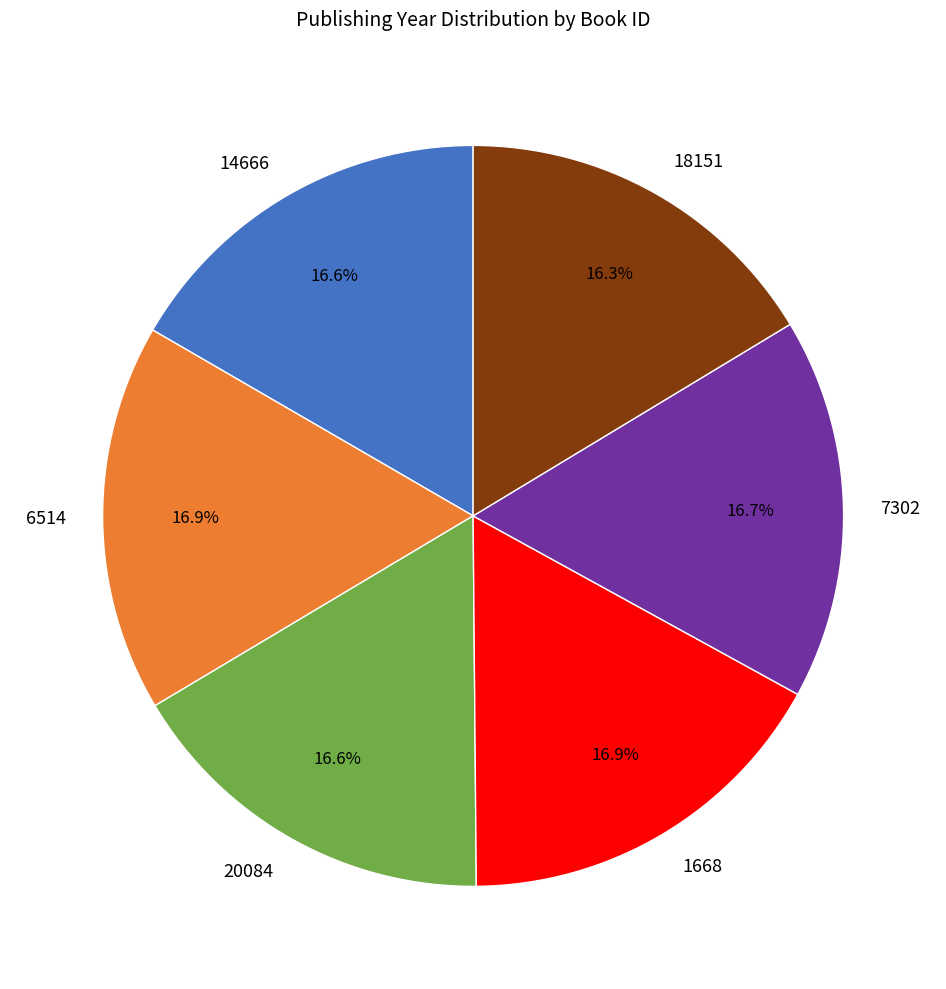

Is there any slice that represents more than half of the pie?

No